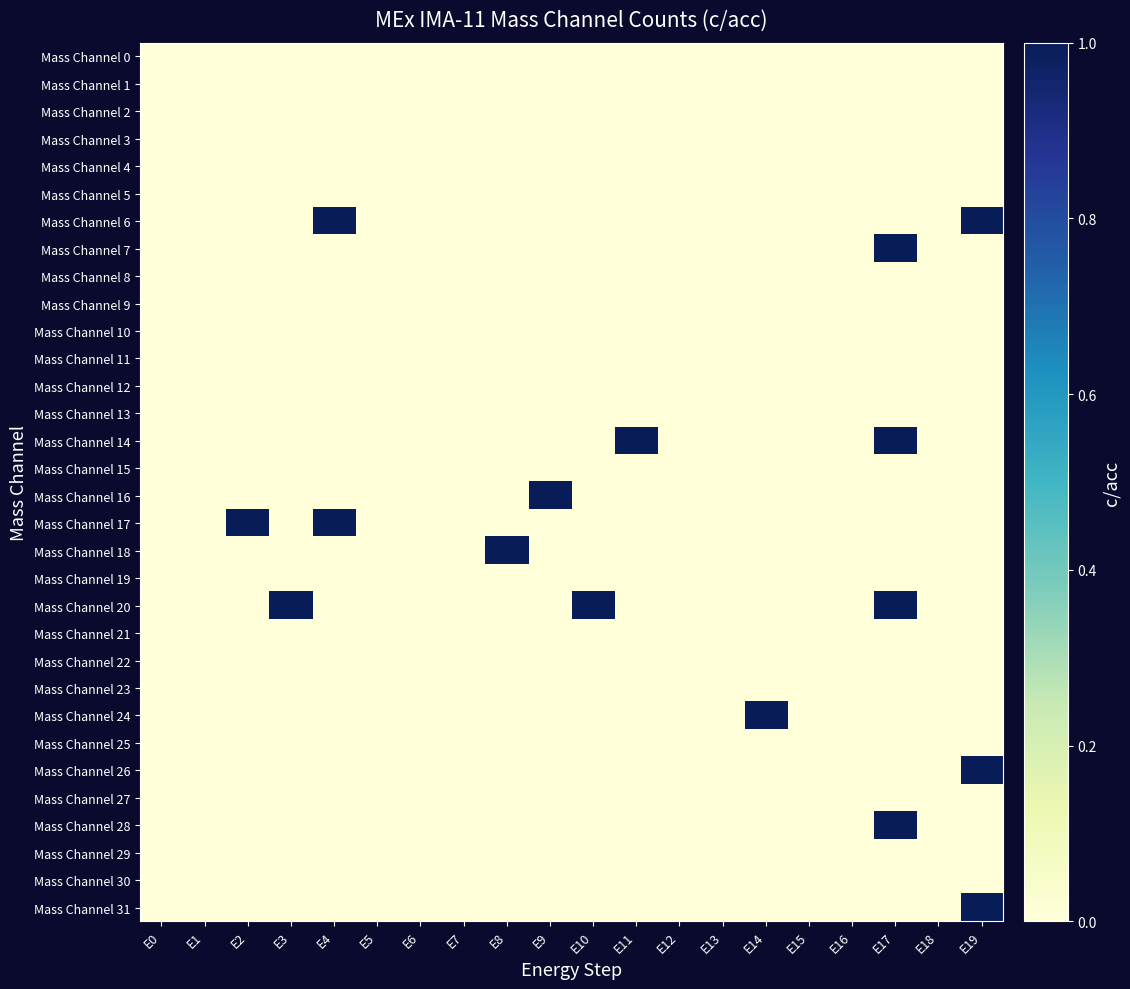

What is the total value across all series at E11?

1